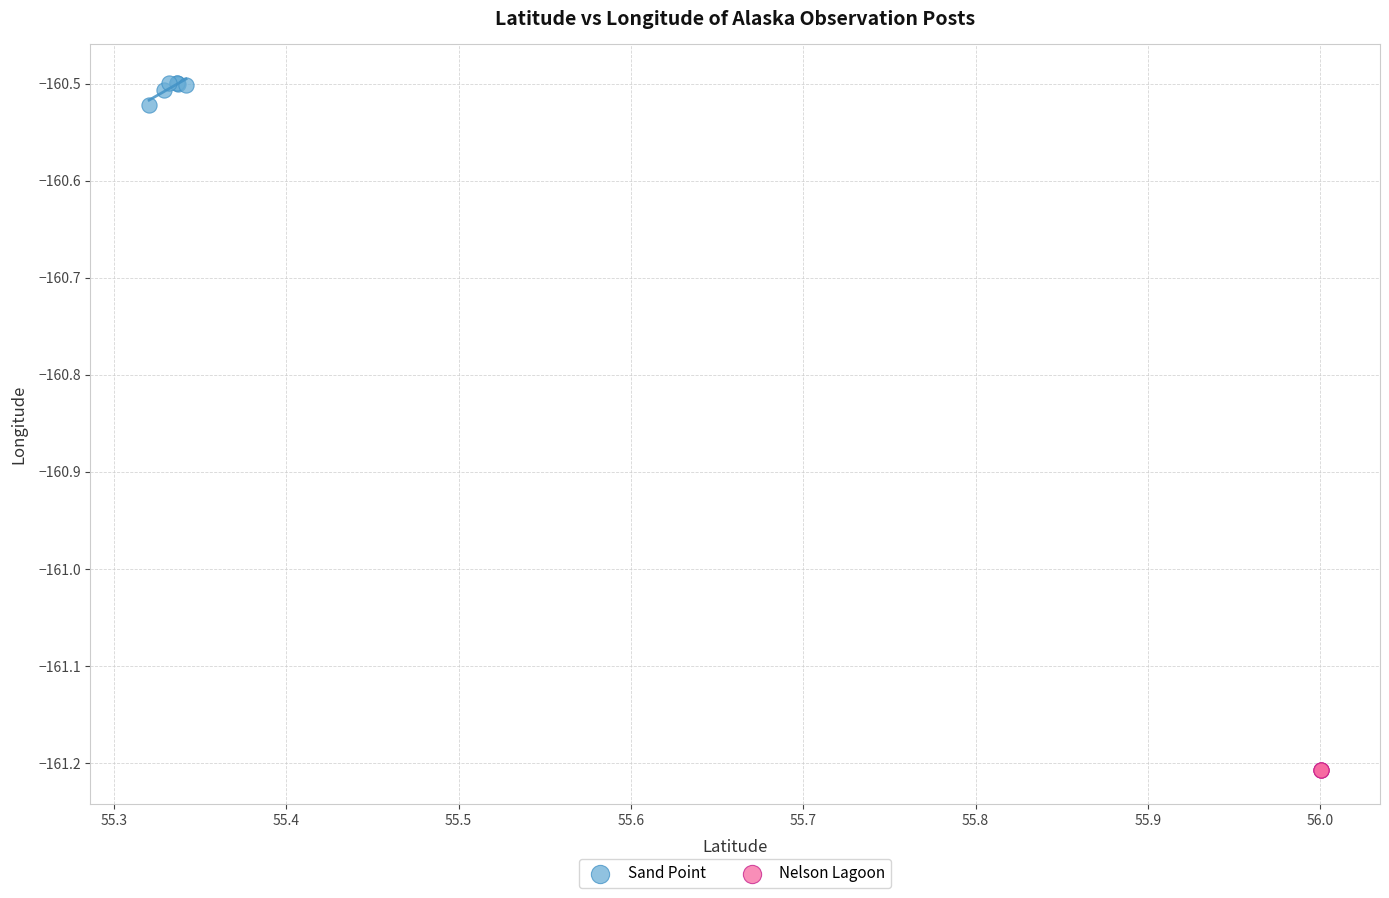

Which series contains the highest Y value?

Sand Point